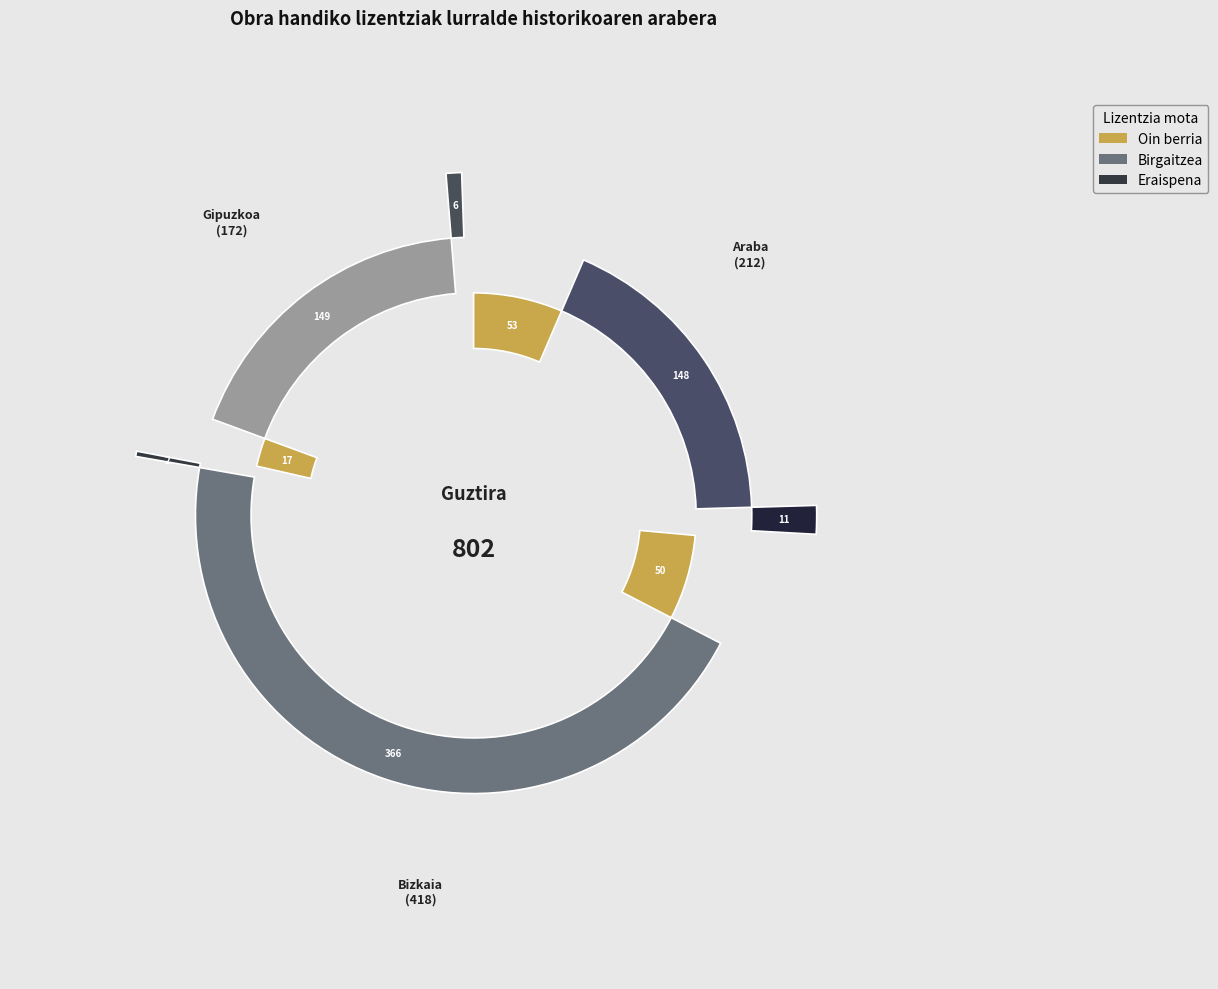

Is Gipuzkoa the majority of the pie?

No